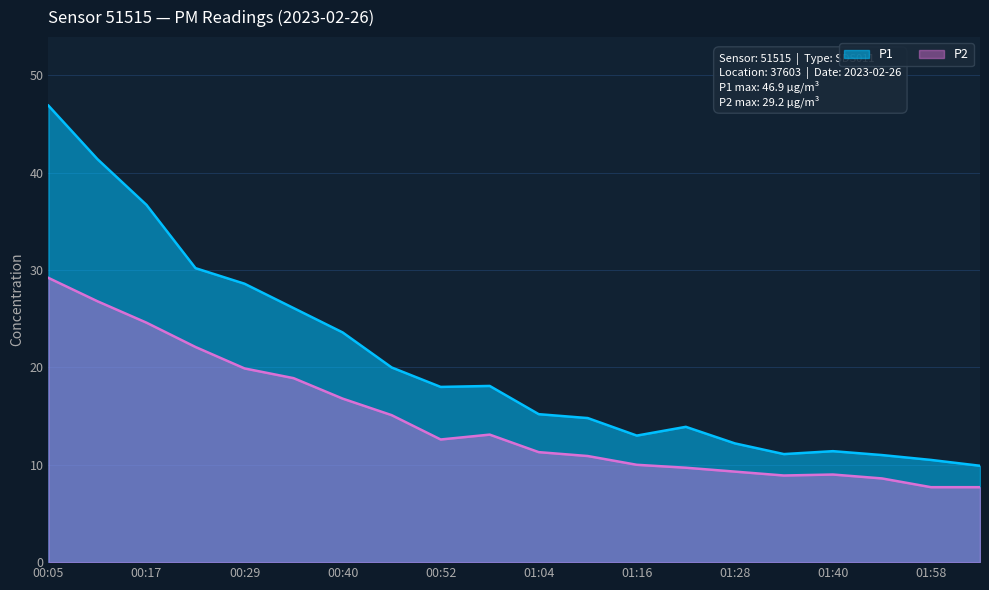

At which category does P2 reach its first local peak?

00:58